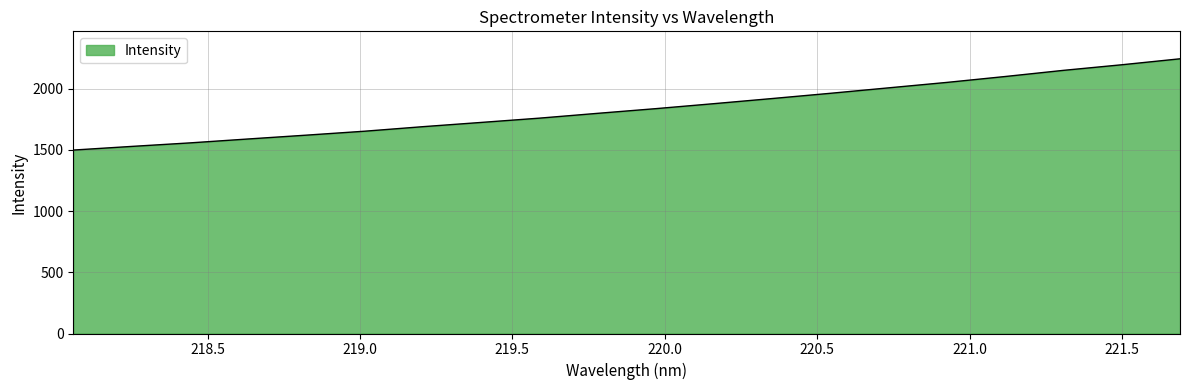

What is the difference between the maximum and minimum values?

745.5